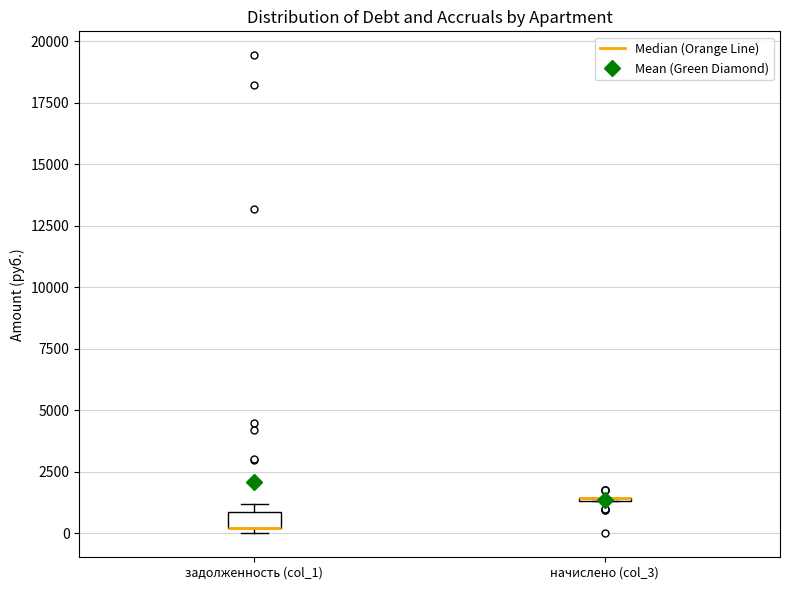

Which box is the tallest, from its lower edge to its upper edge?

задолженность (col_1)